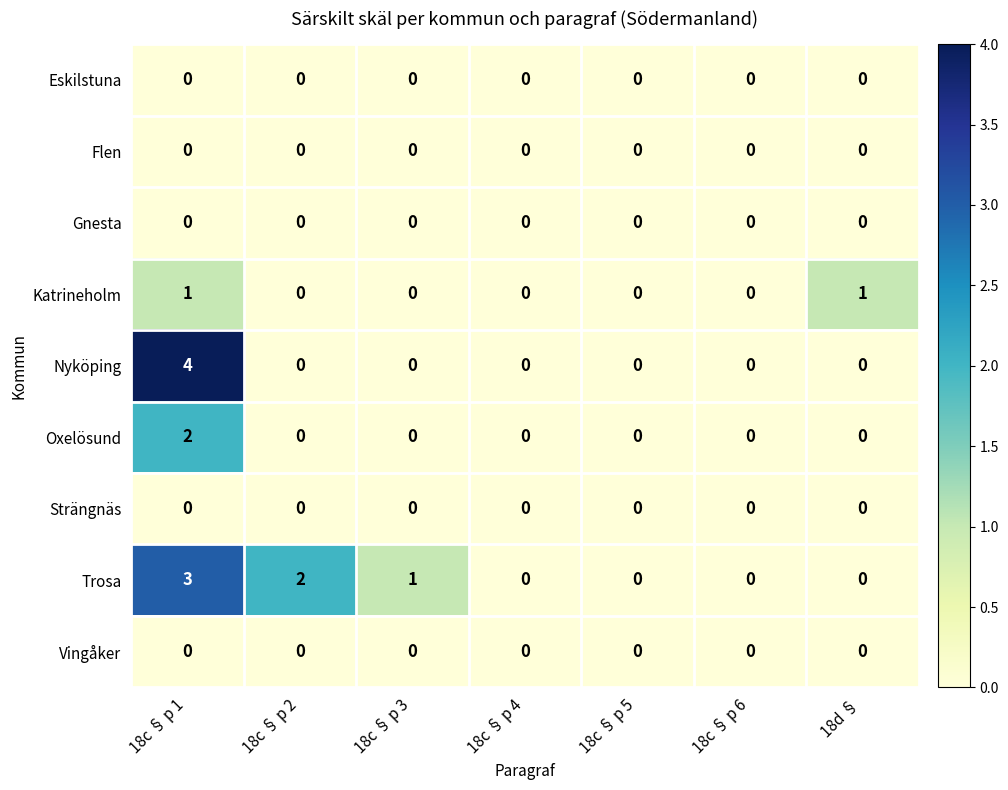

Between 18c § p 2 and 18c § p 4, which series saw the biggest shift?

Trosa